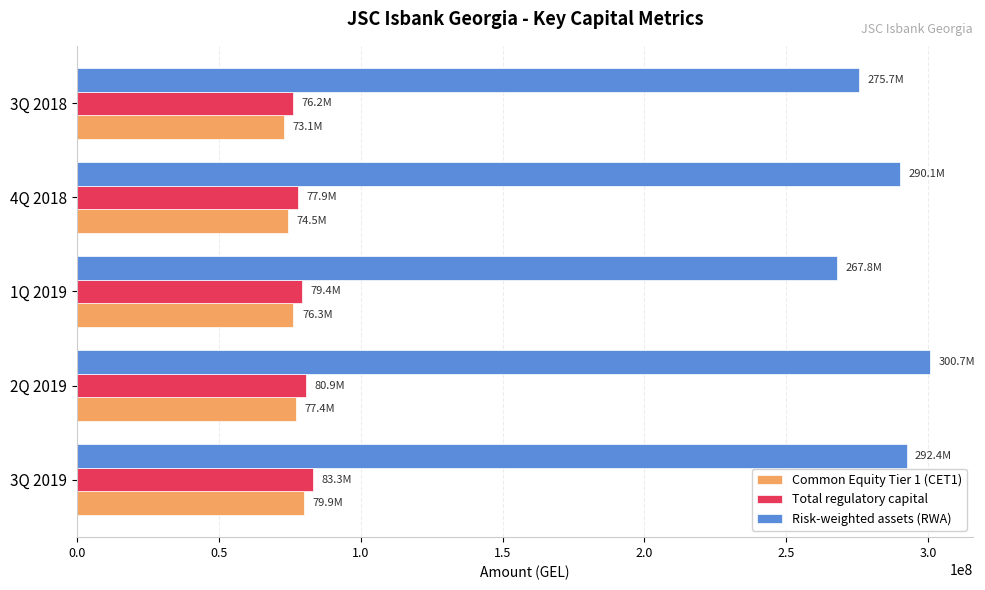

List the series in order of their peak value, highest first.

Risk-weighted assets (RWA), Total regulatory capital, Common Equity Tier 1 (CET1)